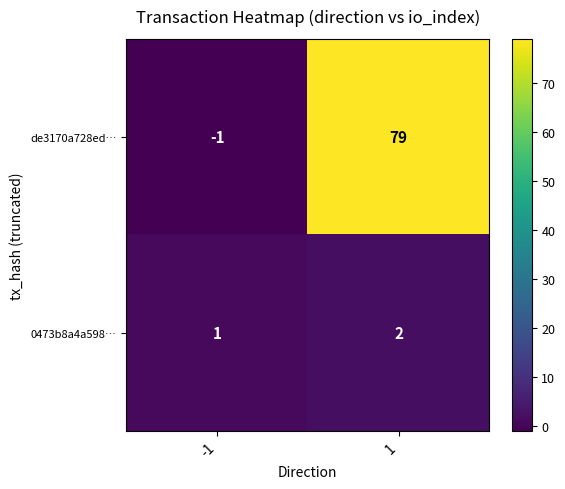

How many negative values does the de3170a728ed… series have?

1